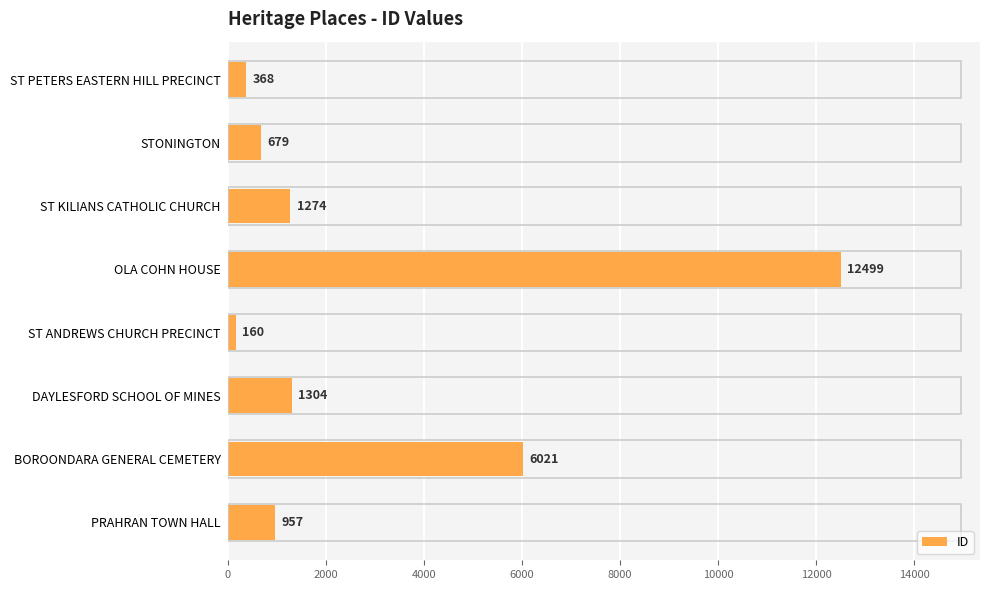

What is the minimum value shown in the chart?

160